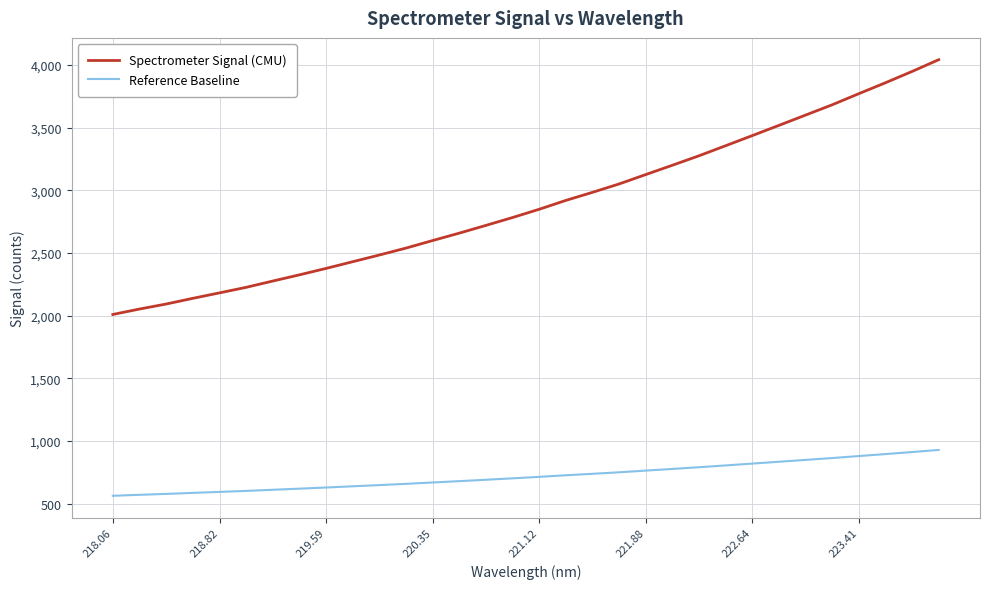

How many lines are shown in the chart?

2